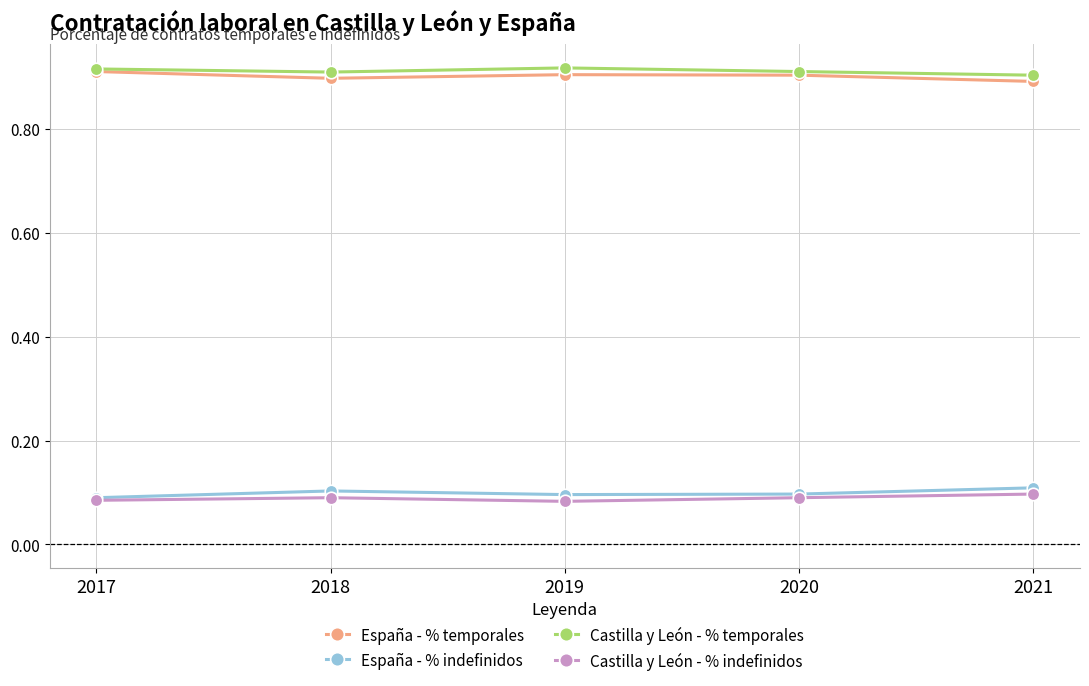

How many Castilla y León - % indefinidos values are between 0 and 1?

5